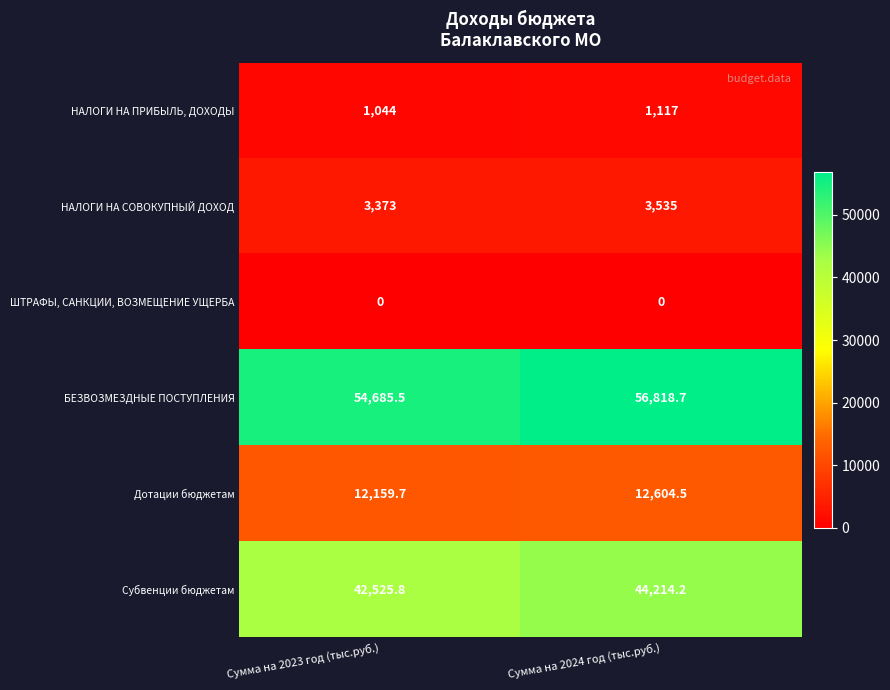

List the series in order of their peak value, highest first.

БЕЗВОЗМЕЗДНЫЕ ПОСТУПЛЕНИЯ, Субвенции бюджетам, Дотации бюджетам, НАЛОГИ НА СОВОКУПНЫЙ ДОХОД, НАЛОГИ НА ПРИБЫЛЬ, ДОХОДЫ, ШТРАФЫ, САНКЦИИ, ВОЗМЕЩЕНИЕ УЩЕРБА